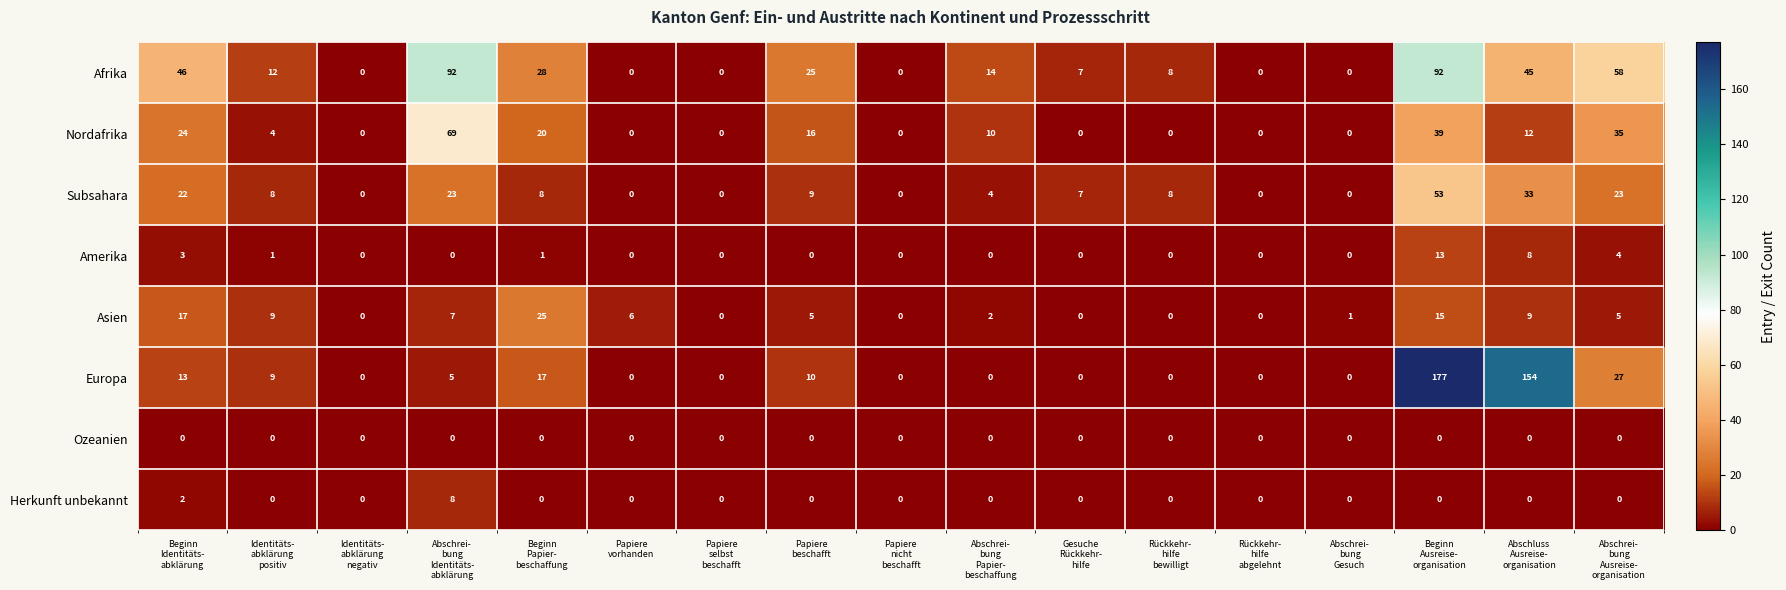

Which series has the widest spread of values?

Europa